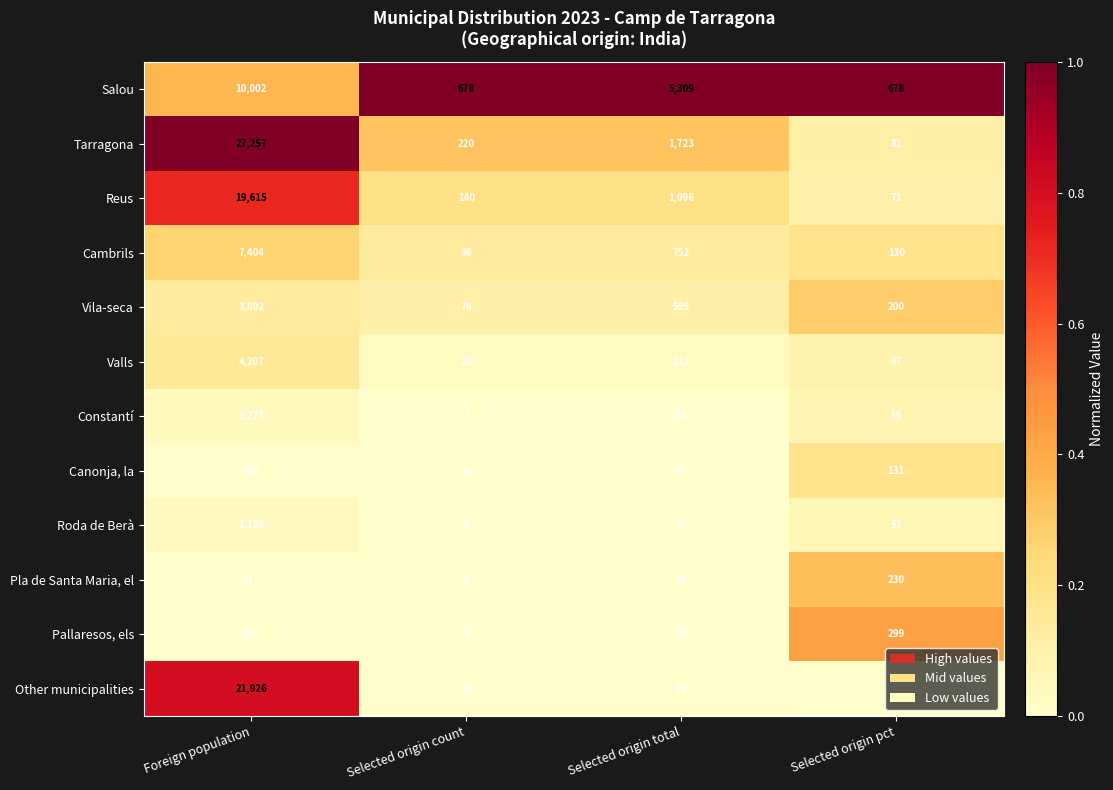

Which series changed the most between Foreign population and Selected origin pct?

Tarragona